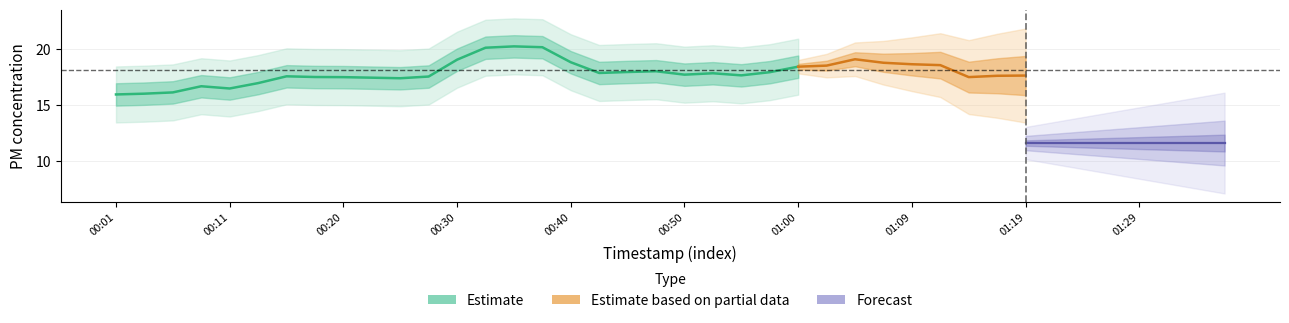

In P1, how many points are higher than both neighbors (excluding endpoints)?

13